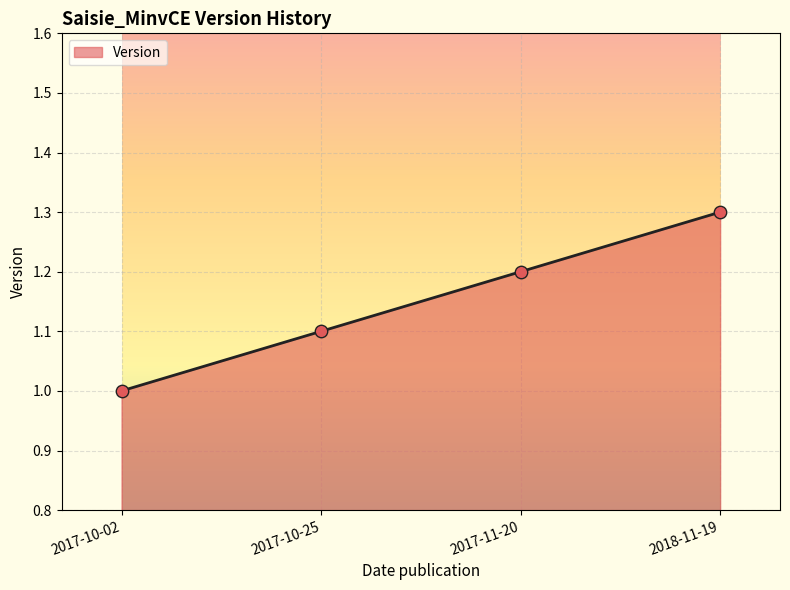

Which has a higher value, 2017-10-25 or 2018-11-19?

2018-11-19